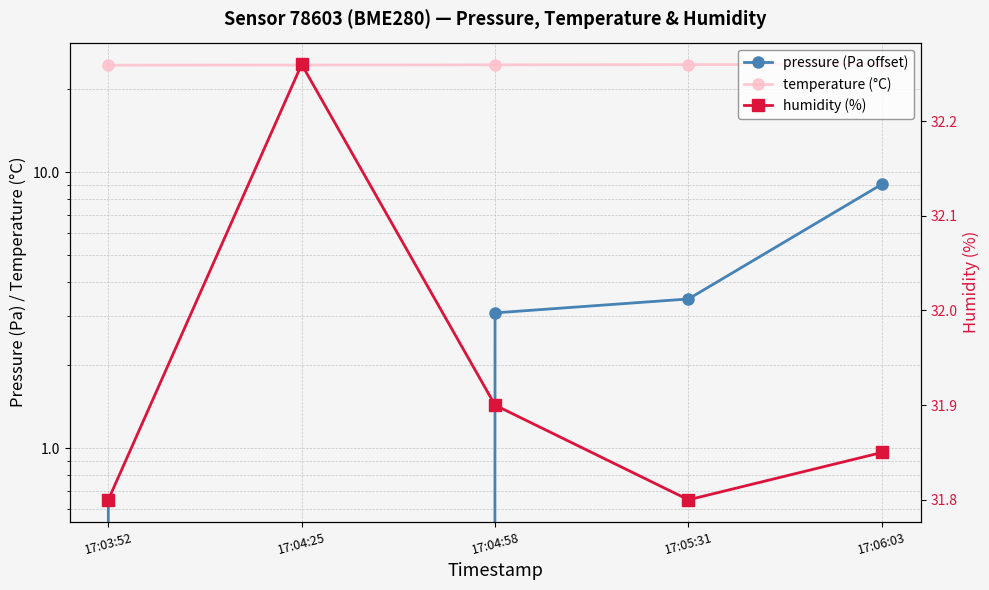

Where is the first local maximum for humidity (%)?

17:04:25